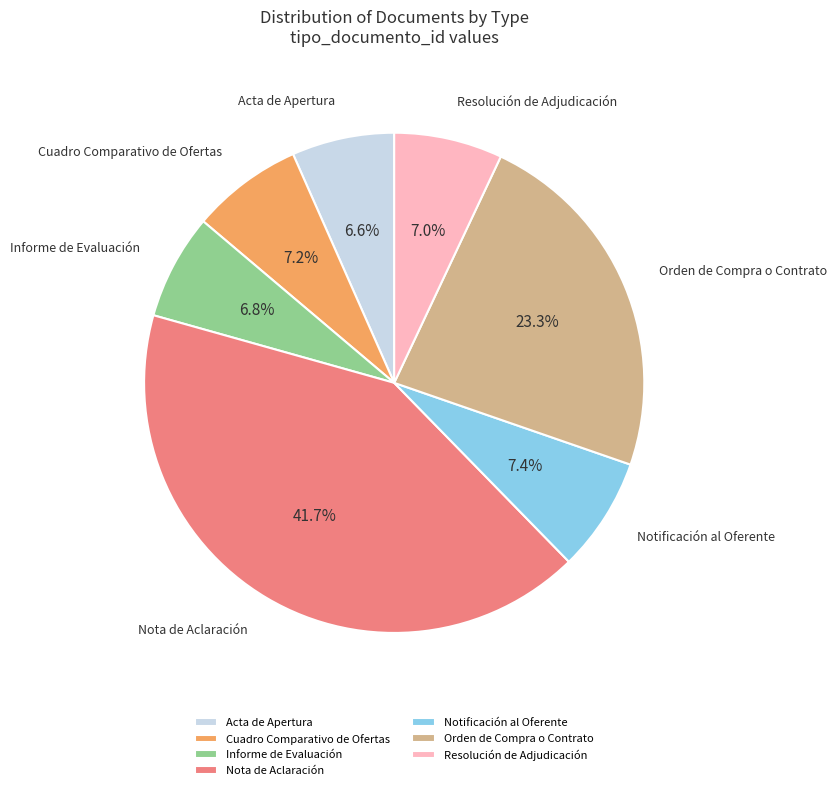

What is the ratio of the value at Nota de Aclaración to the value at Informe de Evaluación?

6.1